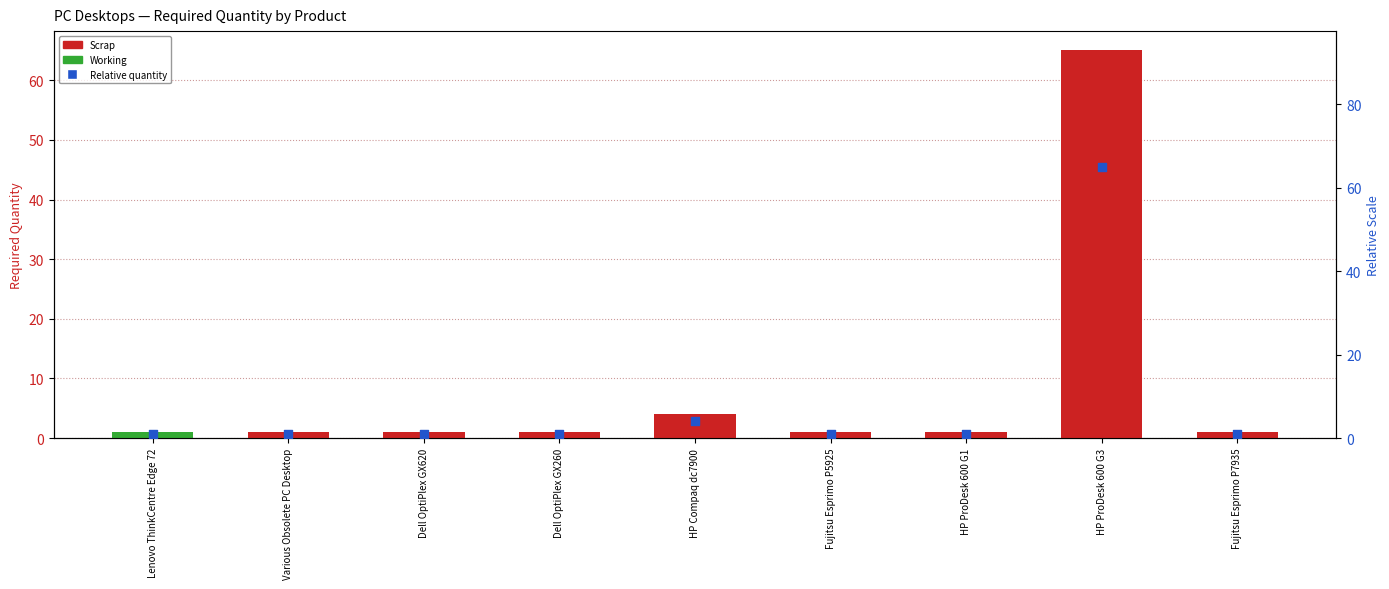

Which series has the widest spread of Y values?

Required Quantity